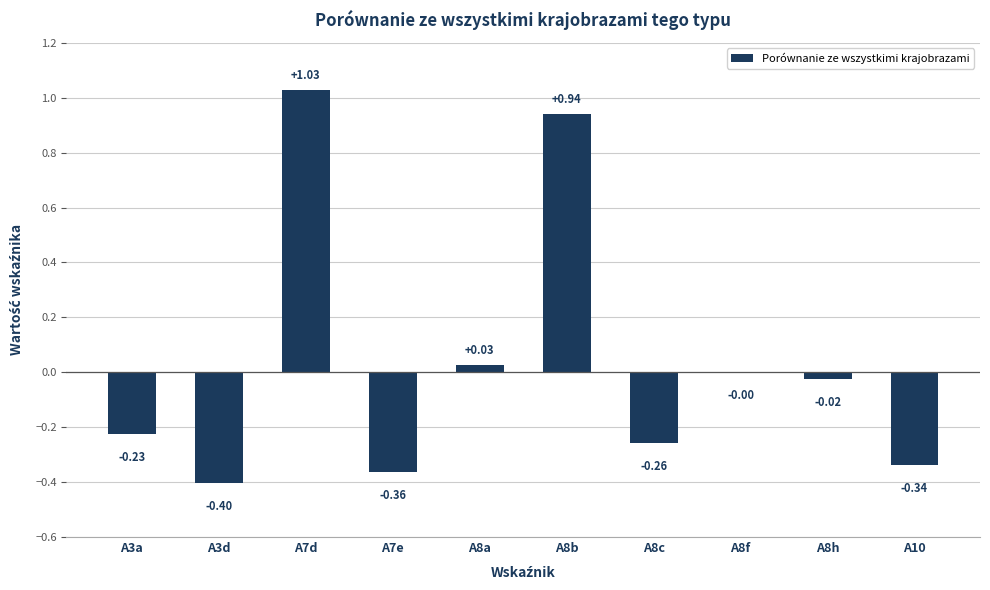

Which category has the highest value across all series?

A7d